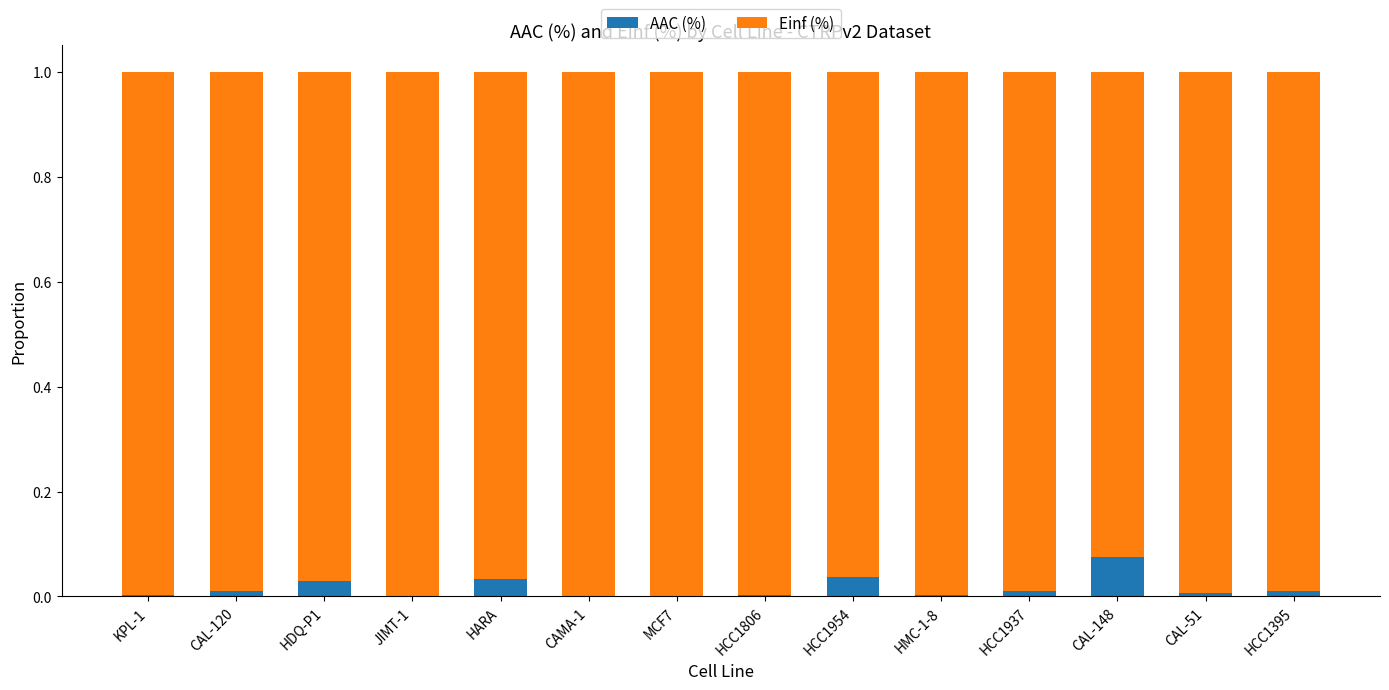

Which category has the highest value in the AAC (%) series?

CAL-148